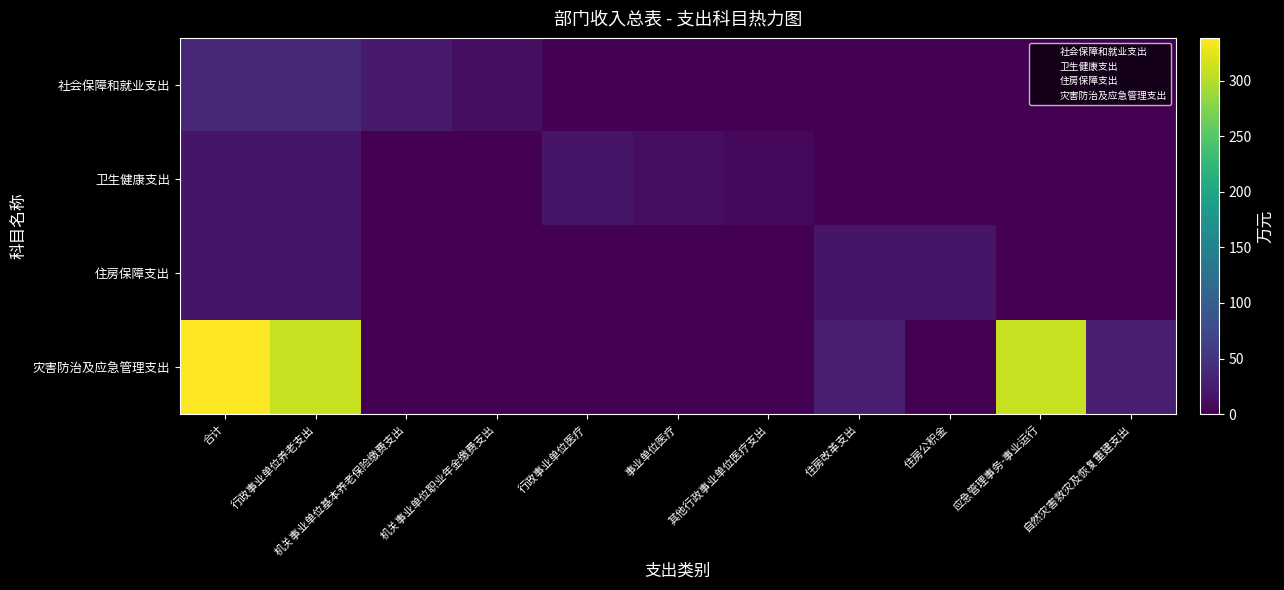

Which has a higher value, 合计 or 自然灾害救灾及恢复重建支出?

合计